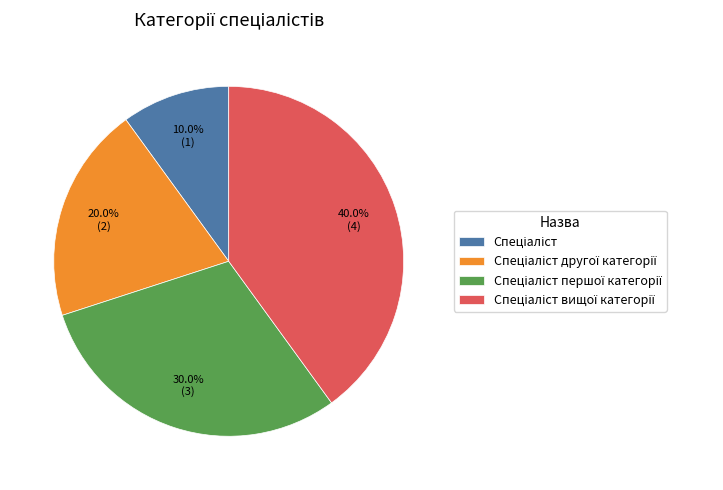

Is there any slice that represents more than half of the pie?

No